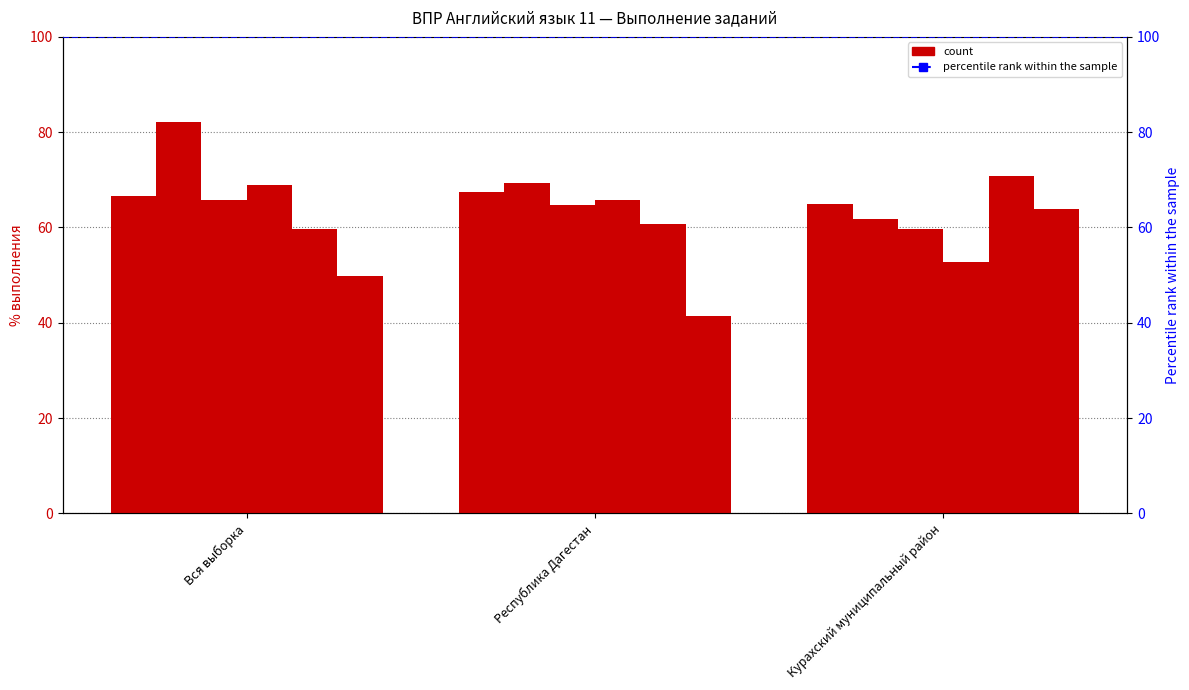

What is the spread (max minus min) of values at Курахский муниципальный район?

18.0